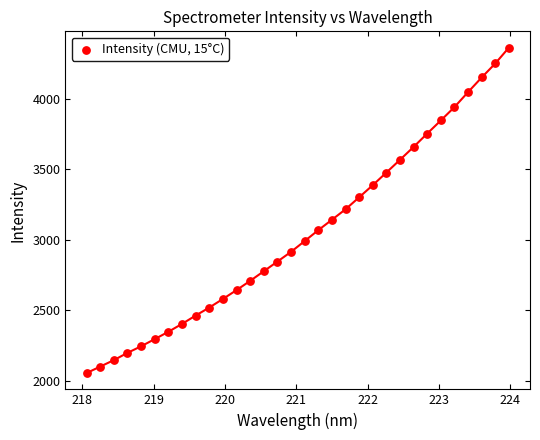

What is the range of X values (max minus min)?

5.9